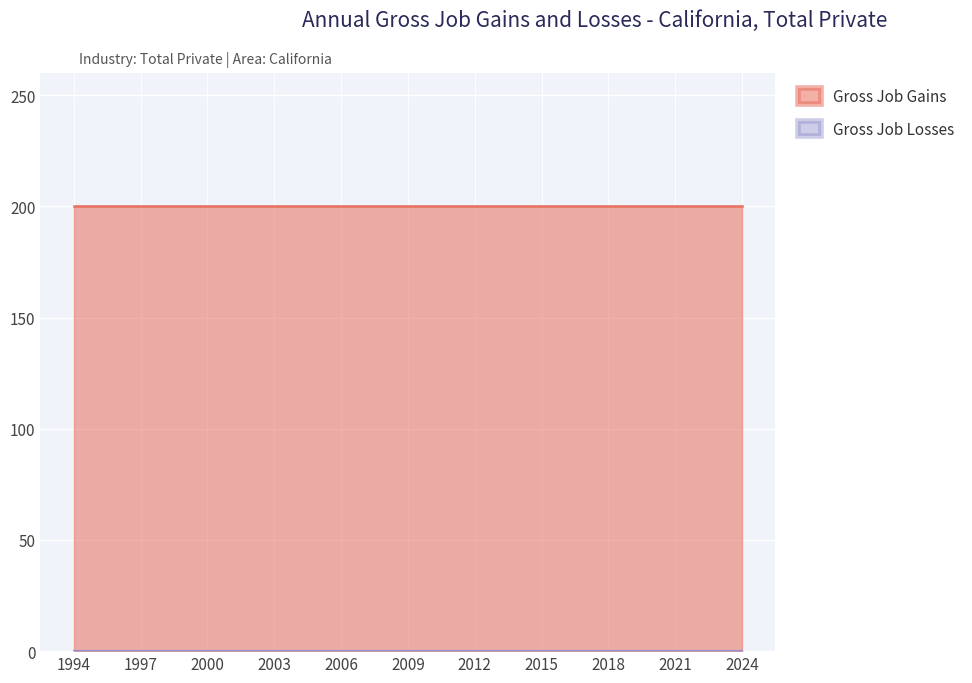

Rank the series by their maximum value, from highest to lowest.

Gross Job Gains, Gross Job Losses